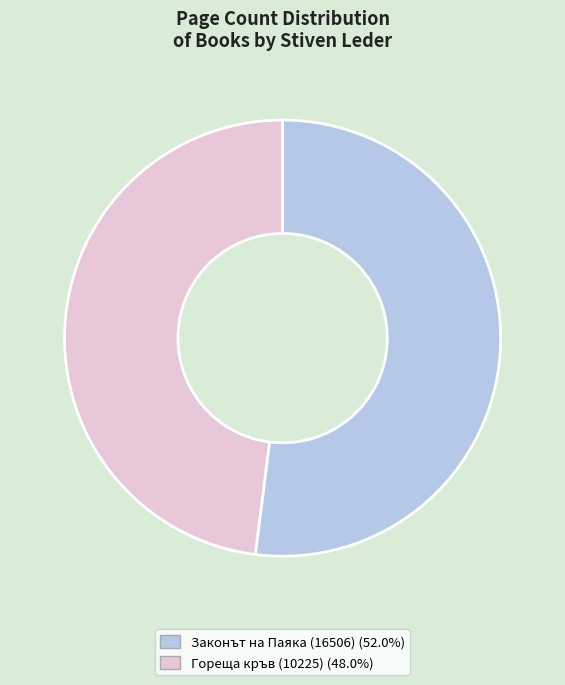

Do Гореща кръв (10225) and Законът на Паяка (16506) together represent more than half of the pie?

Yes